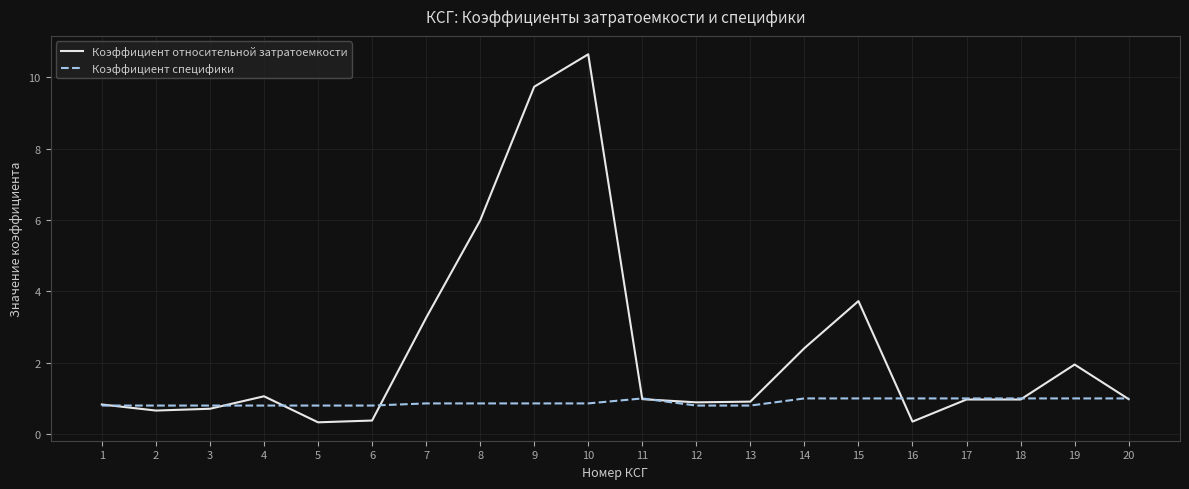

Does the chart display data point markers on the line(s)?

No